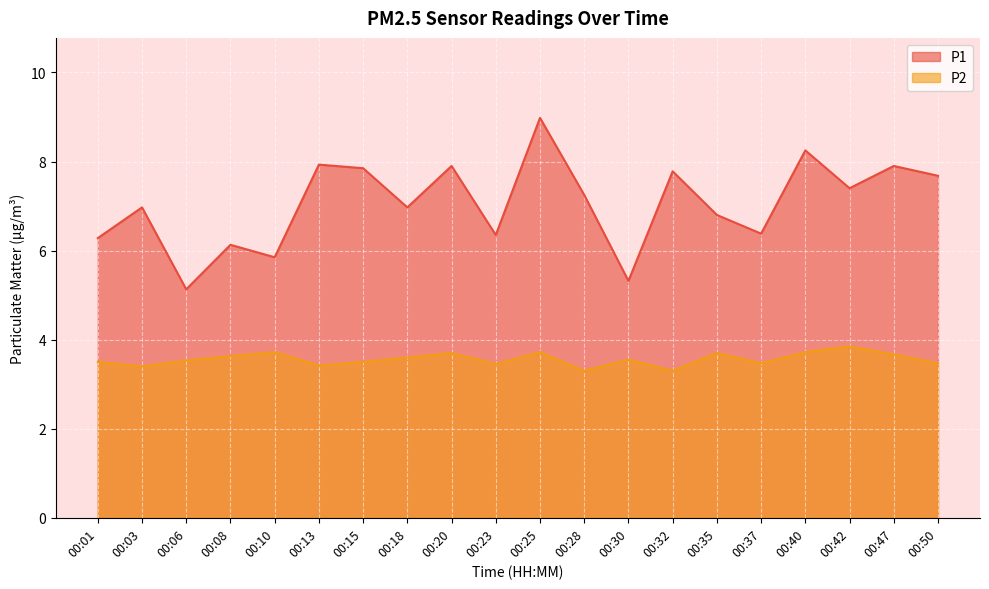

Which series changed the most between 00:08 and 00:50?

P1